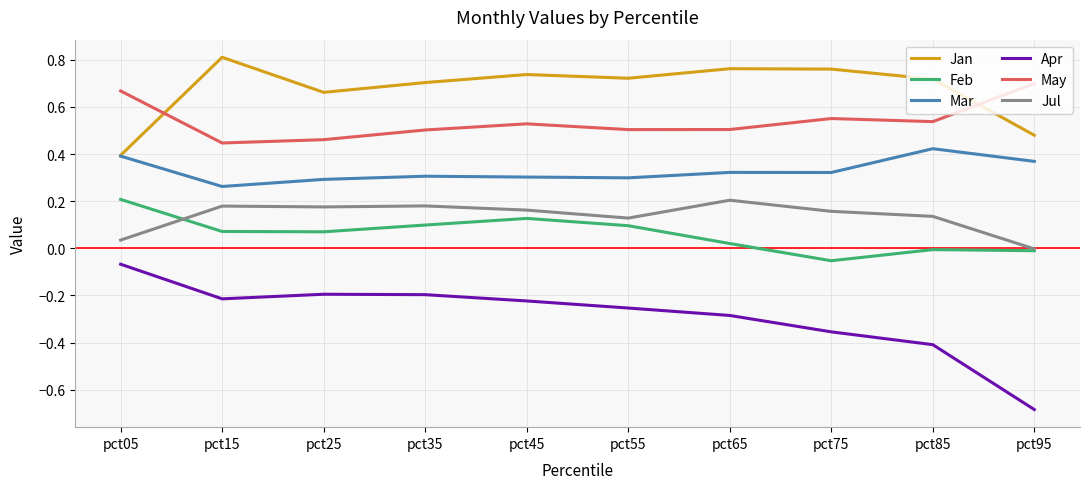

How many lines are shown in the chart?

6